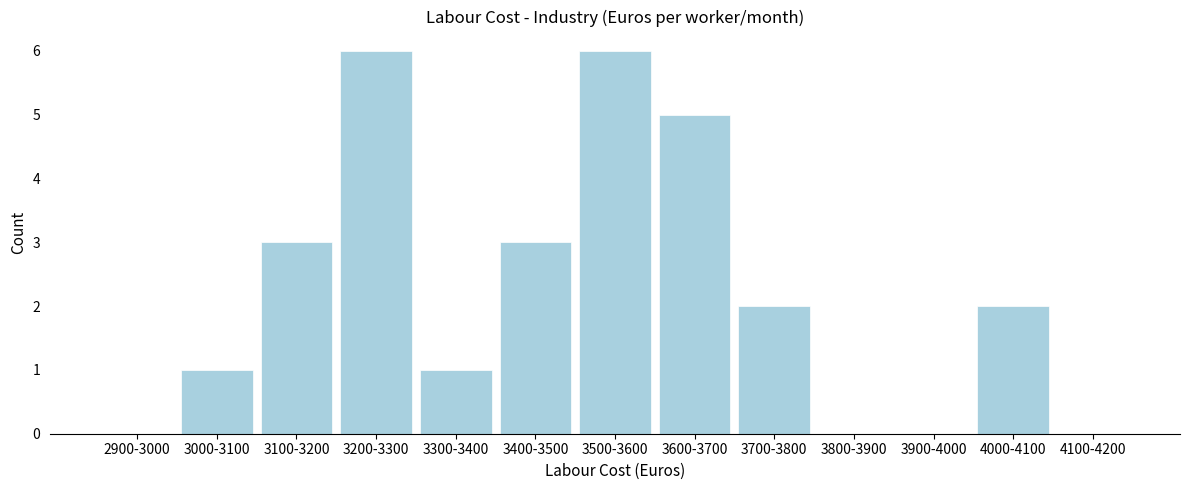

Reading left to right, what are all the values shown in this chart?

2900-3000=0	3000-3100=1	3100-3200=3	3200-3300=6	3300-3400=1	3400-3500=3	3500-3600=6	3600-3700=5	3700-3800=2	3800-3900=0	3900-4000=0	4000-4100=2	4100-4200=0